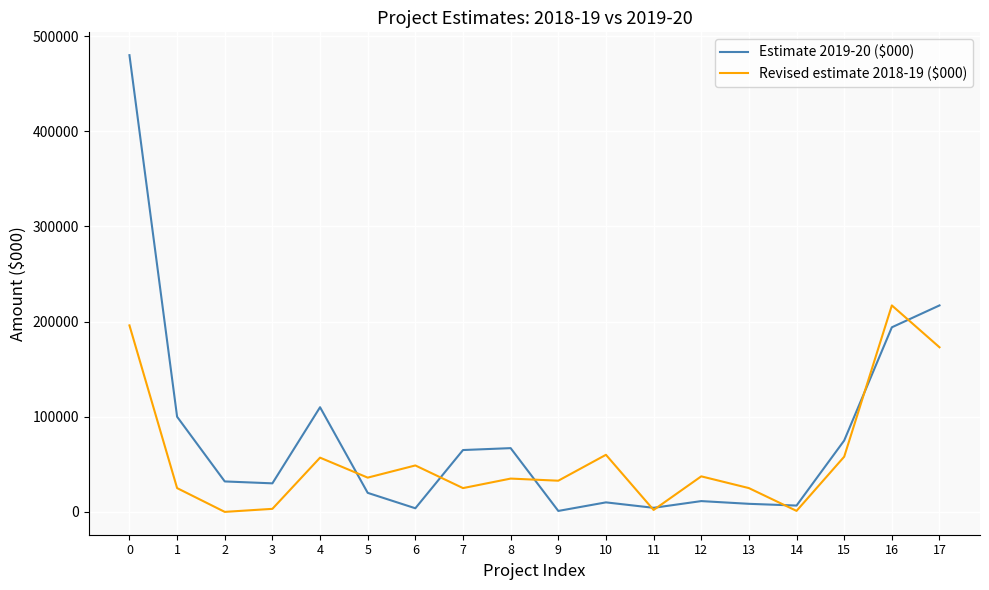

Between which two adjacent categories do Estimate 2019-20 ($000) and Revised estimate 2018-19 ($000) first intersect?

4 and 5